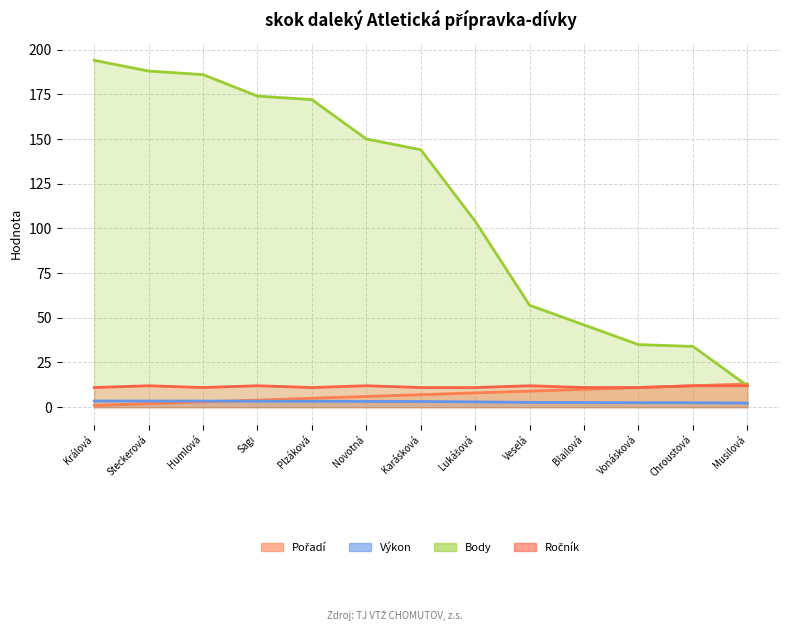

Reading left to right, list all the values displayed in this chart.

Pořadí: 1.0	2.0	3.0	4.0	5.0	6.0	7.0	8.0	9.0	10.0	11.0	12.0	13.0
Výkon: 3.5	3.4	3.4	3.4	3.4	3.2	3.2	3.0	2.7	2.6	2.5	2.5	2.3
Body: 194.0	188.0	186.0	174.0	172.0	150.0	144.0	104.0	57.0	46.0	35.0	34.0	12.0
Ročník: 11.0	12.0	11.0	12.0	11.0	12.0	11.0	11.0	12.0	11.0	11.0	12.0	12.0